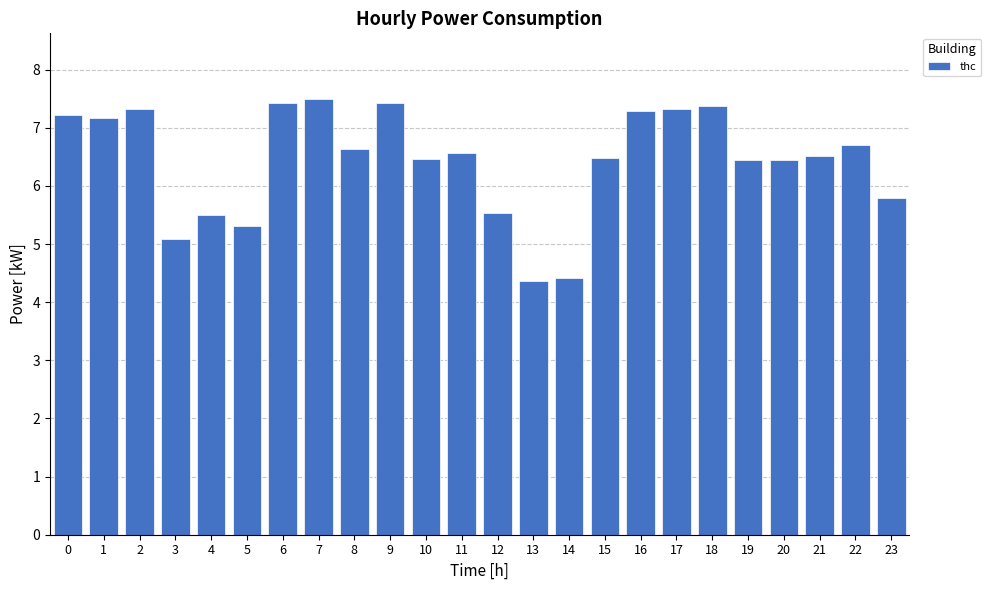

How many data points are above 6?

17